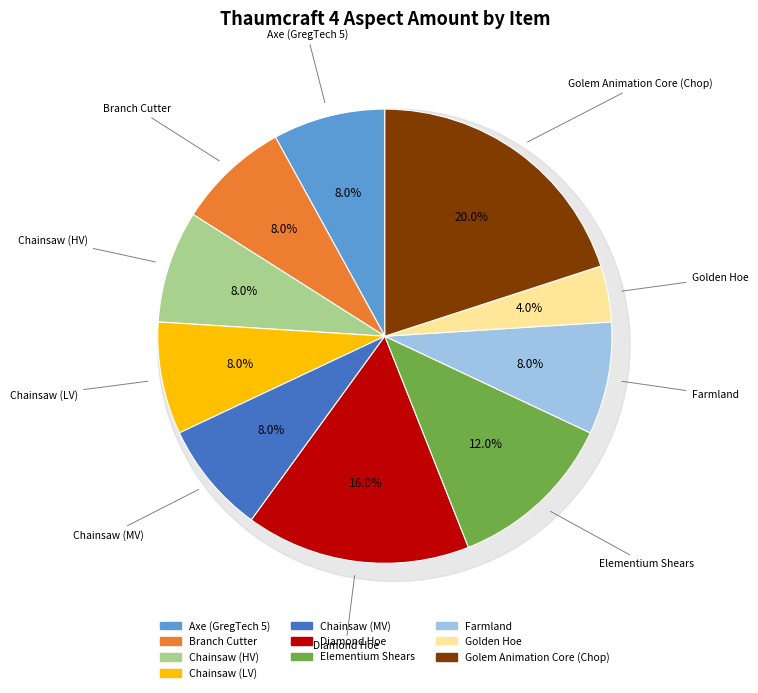

How many slices are in this pie chart?

10